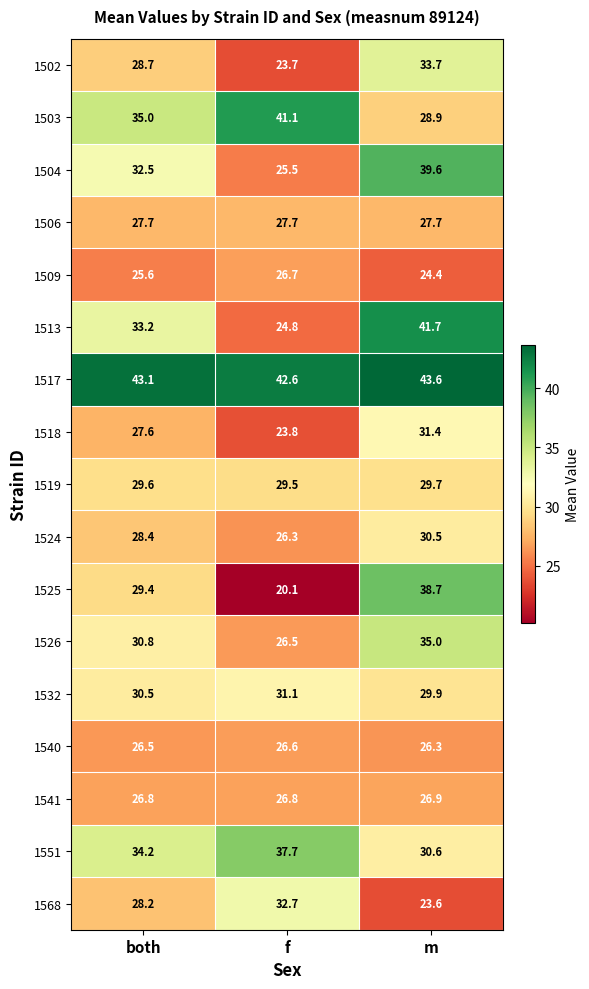

At m, list the series in order from largest to smallest.

1517, 1513, 1504, 1525, 1526, 1502, 1518, 1551, 1524, 1532, 1519, 1503, 1506, 1541, 1540, 1509, 1568